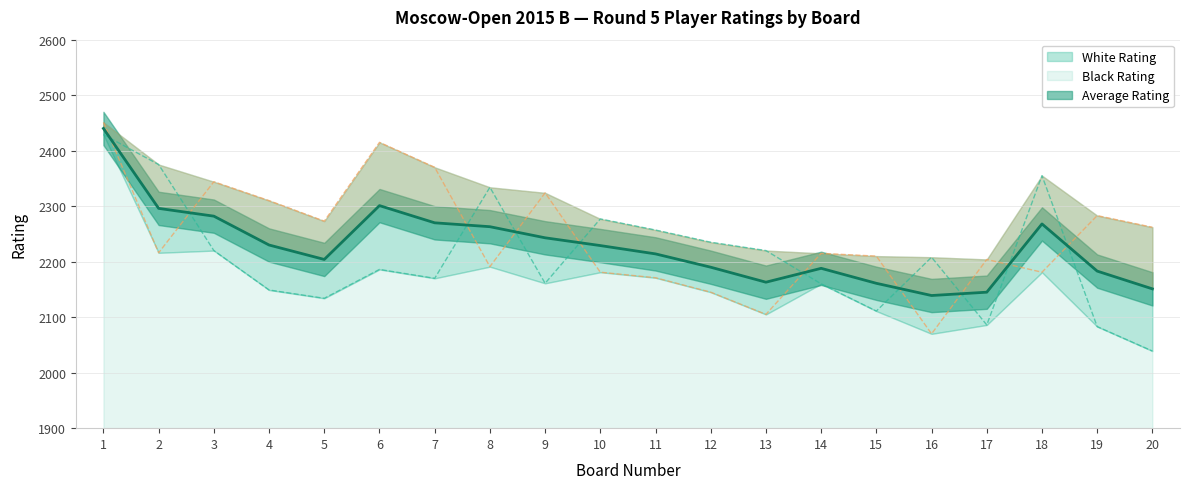

The Black Rating series shows 2262 at 20. True or false?

True